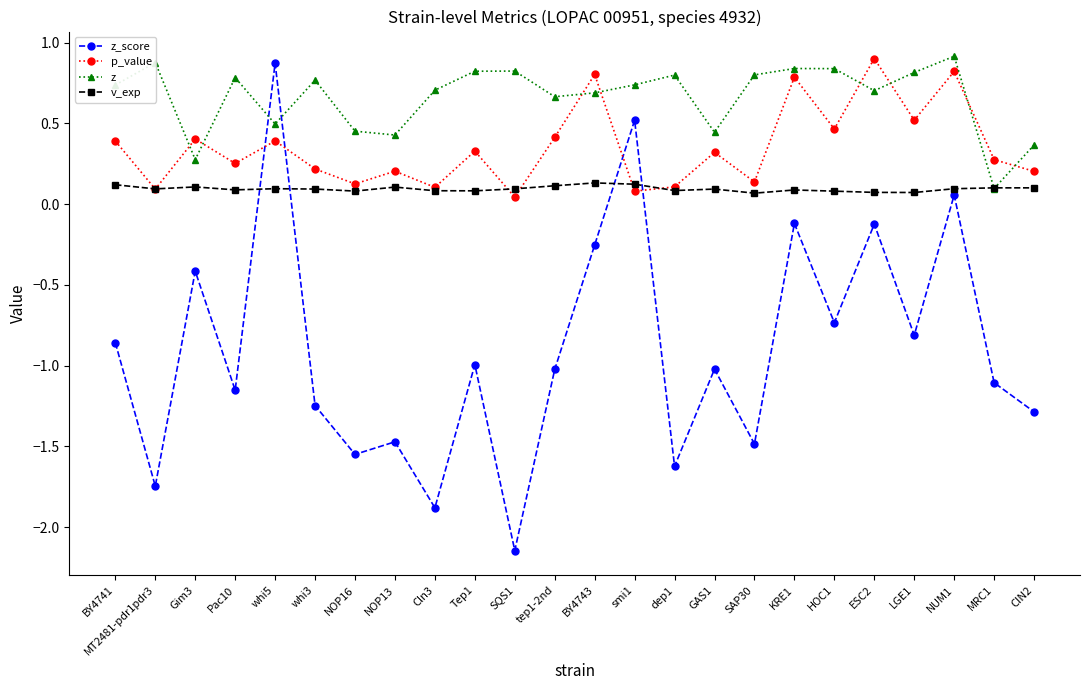

Is the value of z_score at whi3 greater than the value of z at smi1?

No